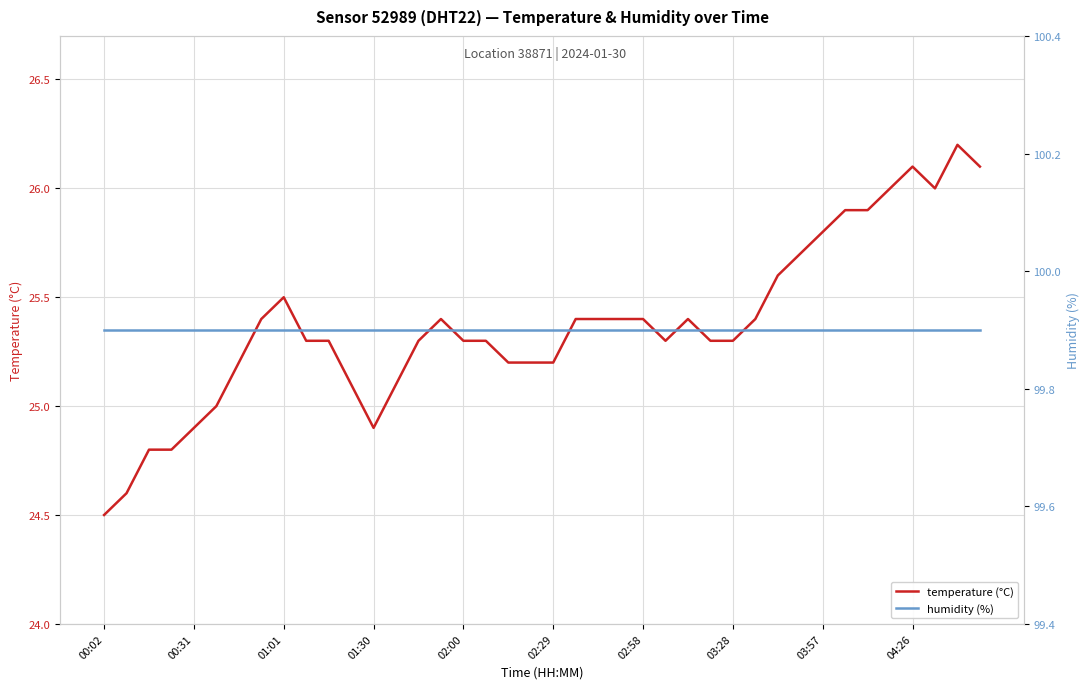

At 25, list the series in order from smallest to largest.

temperature (°C), humidity (%)